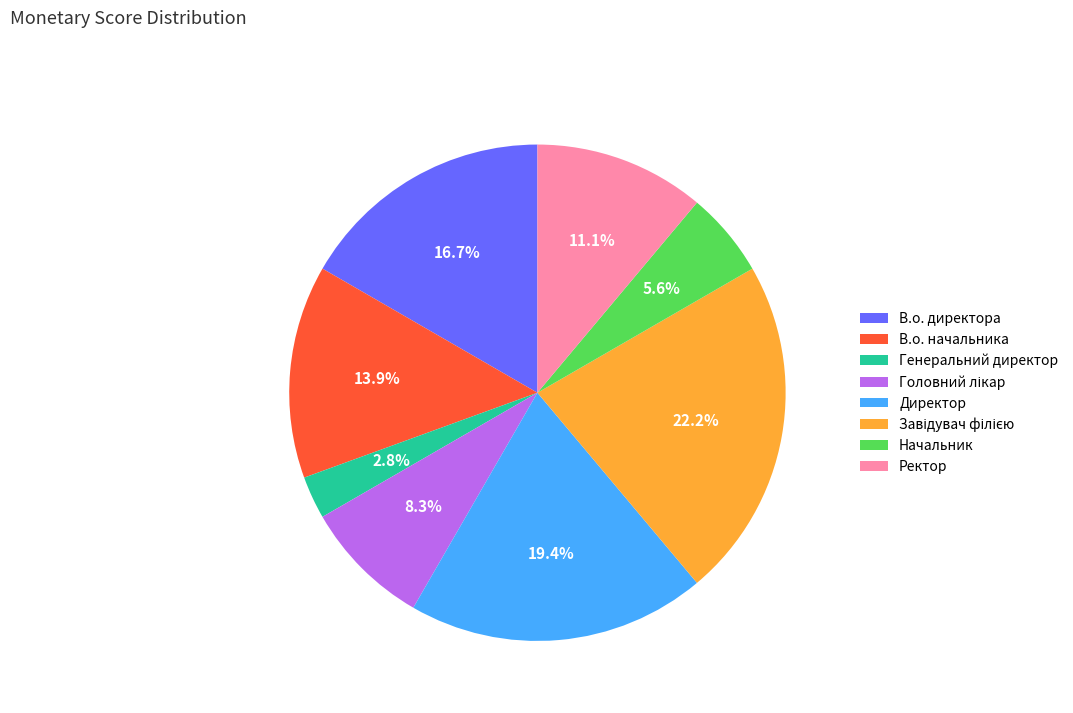

True or false: Ректор accounts for 11% of the total.

True